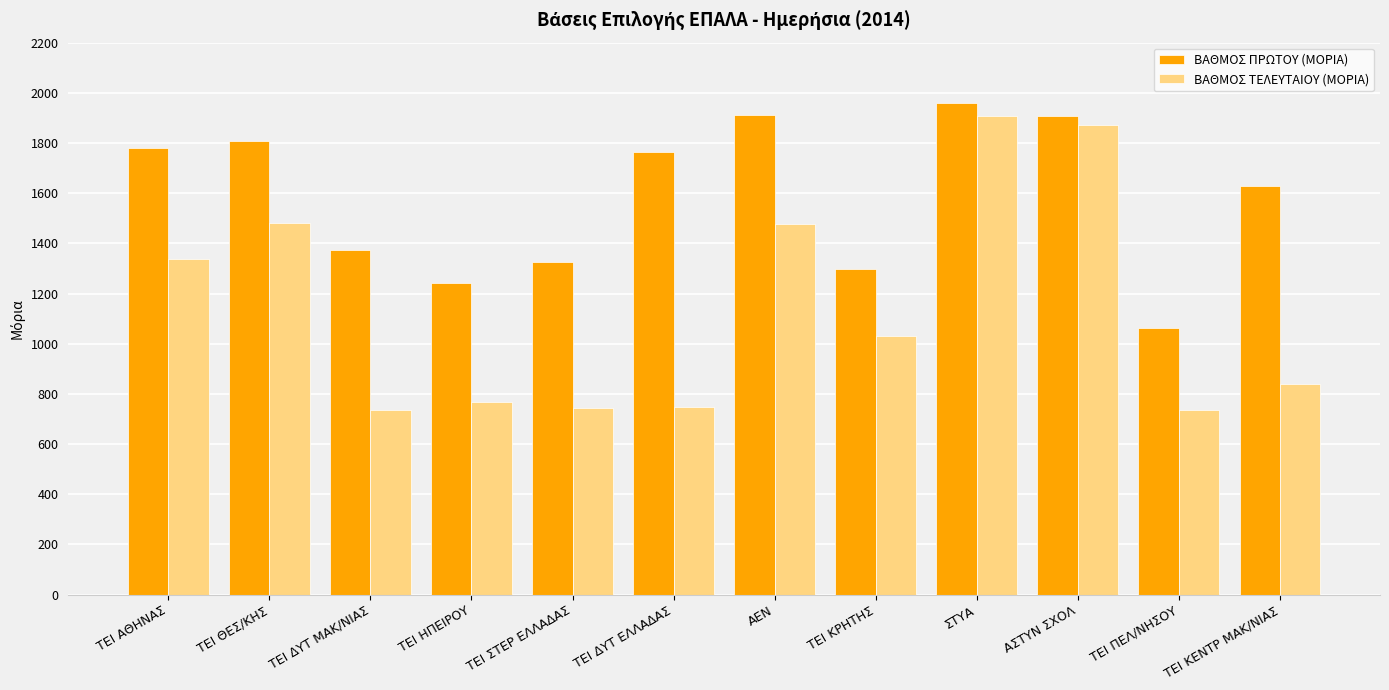

Between ΤΕΙ ΔΥΤ ΜΑΚ/ΝΙΑΣ and ΤΕΙ ΔΥΤ ΕΛΛΑΔΑΣ, which series saw the biggest shift?

ΒΑΘΜΟΣ ΠΡΩΤΟΥ (ΜΟΡΙΑ)